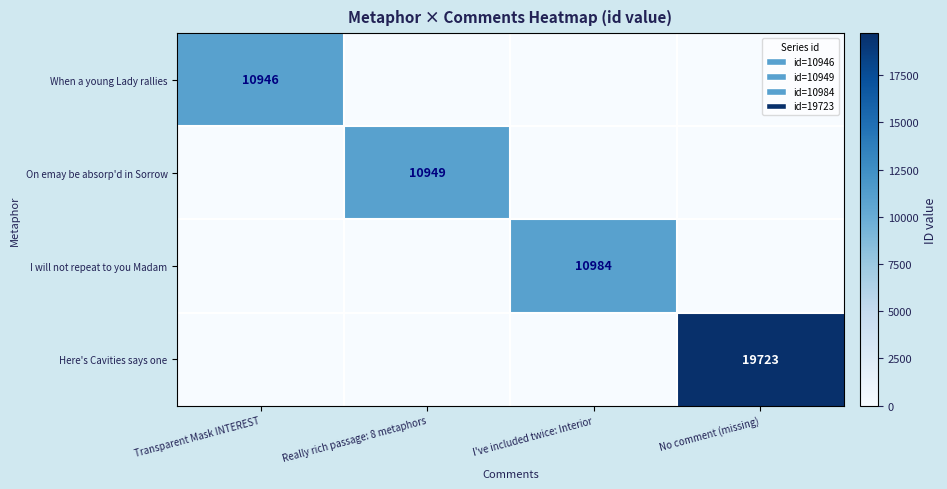

Is it true that On emay be absorp'd in Sorrow equals 14777 at Really rich passage: 8 metaphors?

False